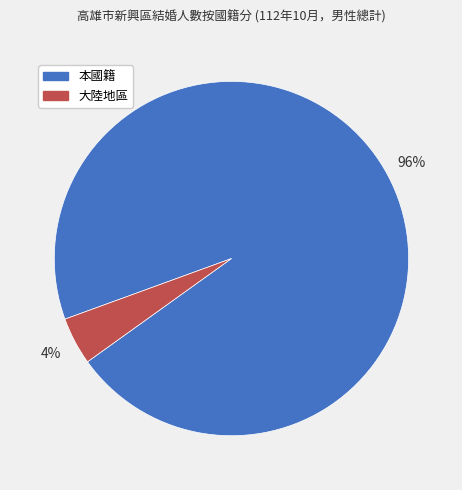

Rank the categories by value from lowest to highest.

大陸地區, 本國籍